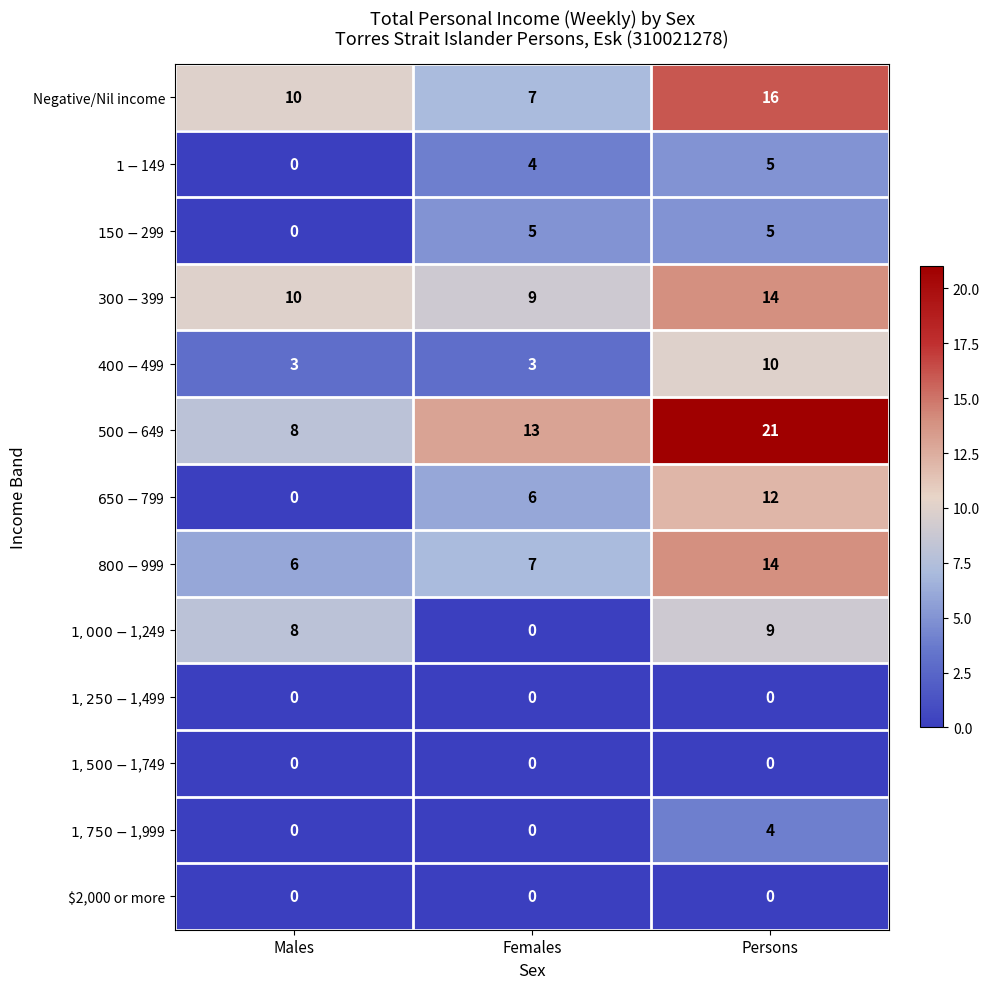

What is the spread (max minus min) of values at Persons?

21